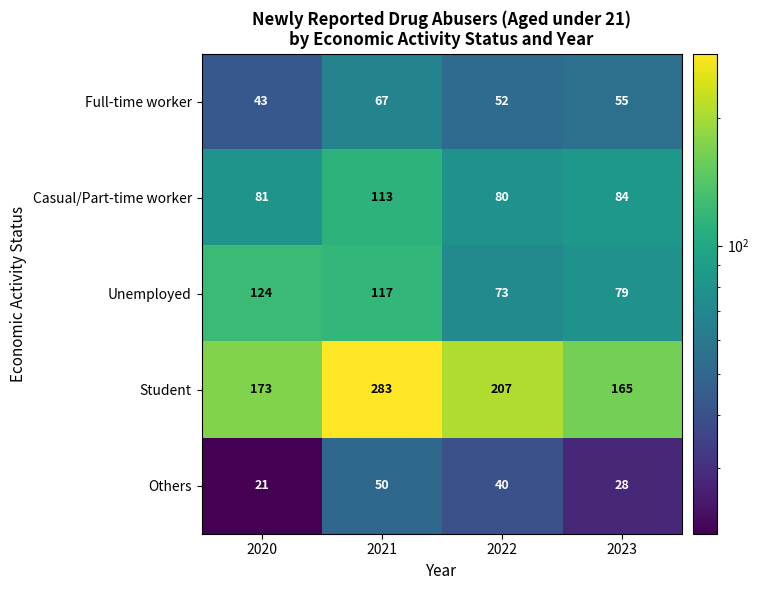

What is the average value of the Student series?

207